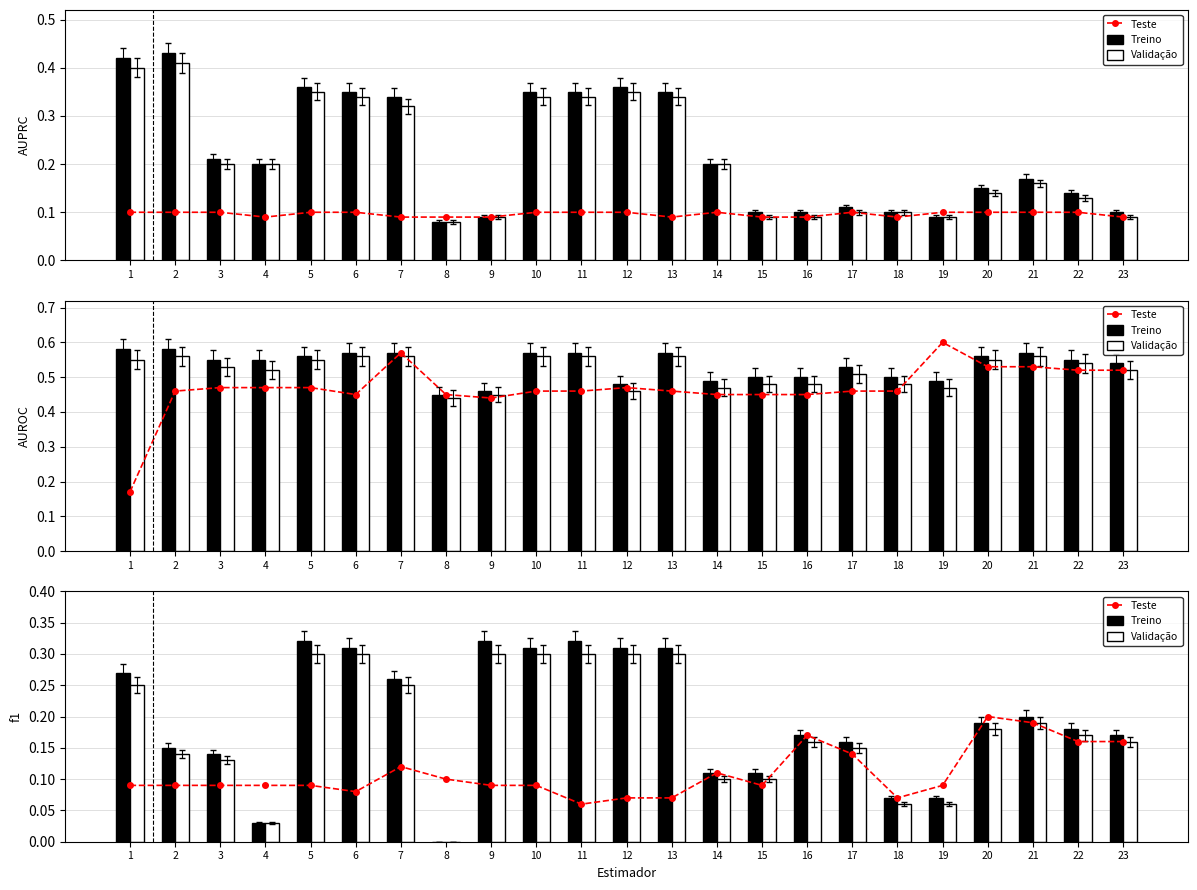

What is the difference between the Treino values at 16 and 9?

0.1